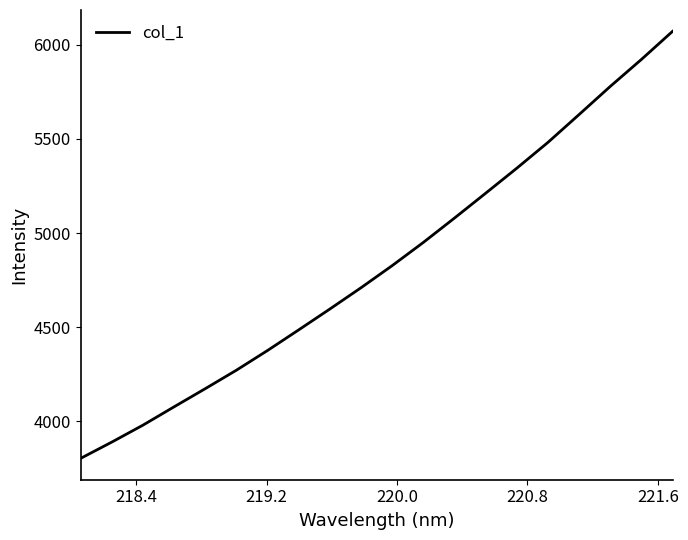

What is the difference between the maximum and minimum values?

2269.6